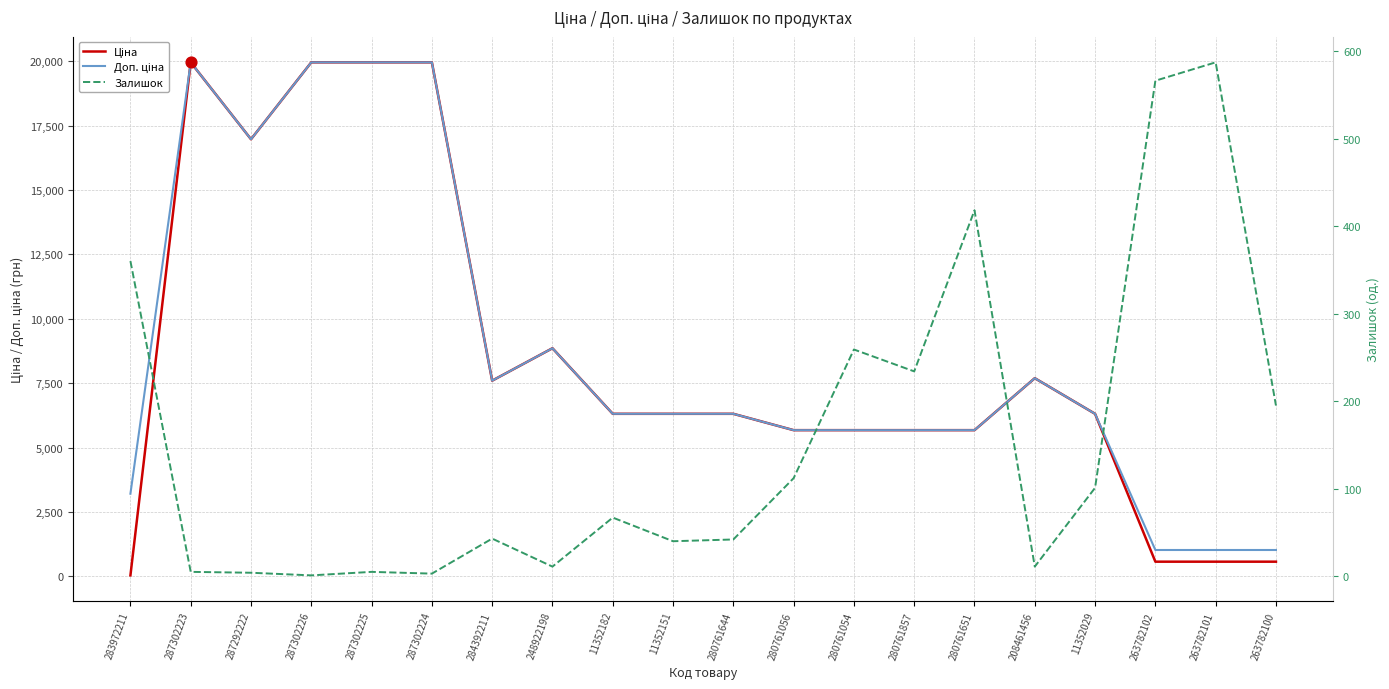

What are all the series names shown in the legend?

Ціна, Доп. ціна, Залишок